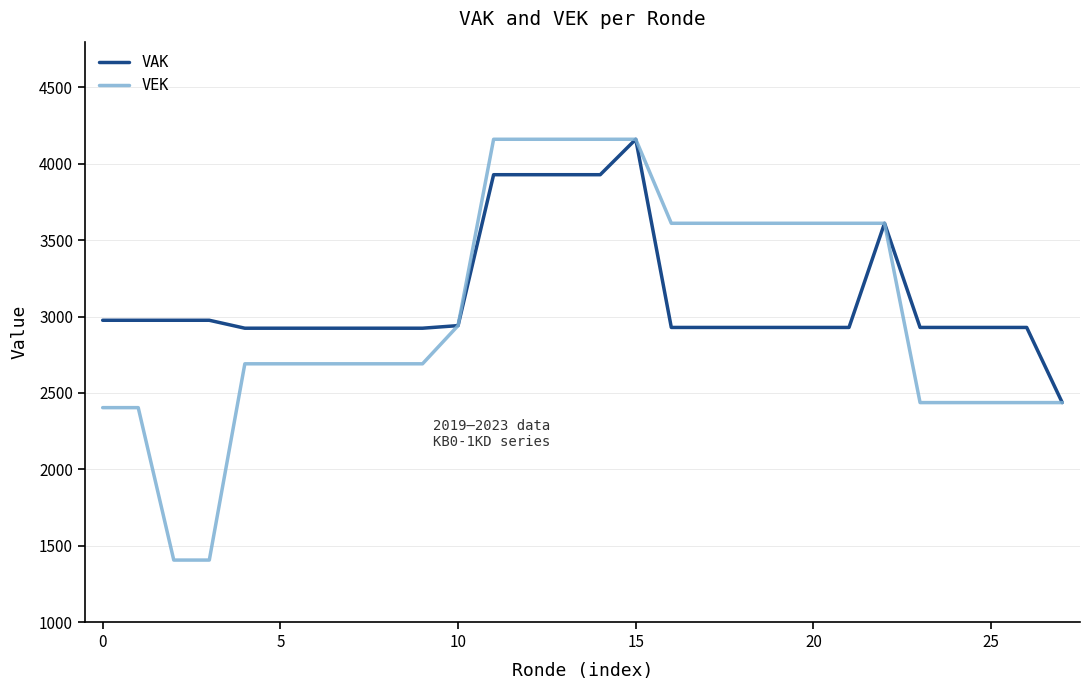

Which series has the largest range (max minus min)?

VEK